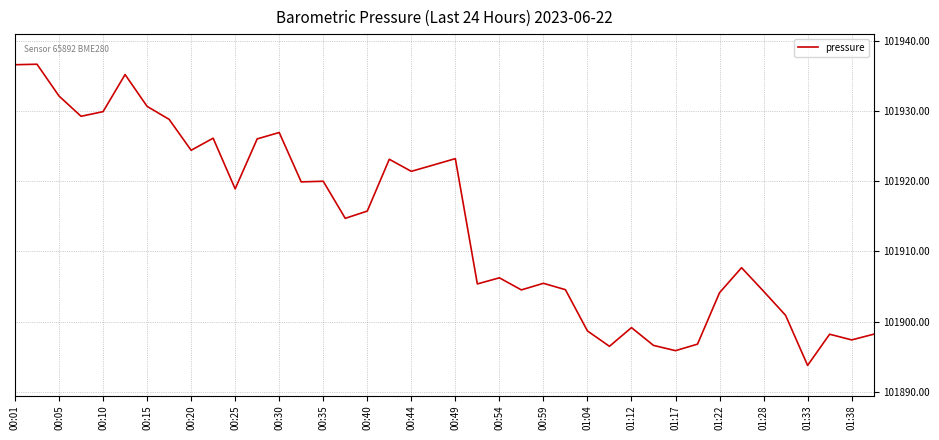

What is the difference between the maximum and minimum values?

42.9